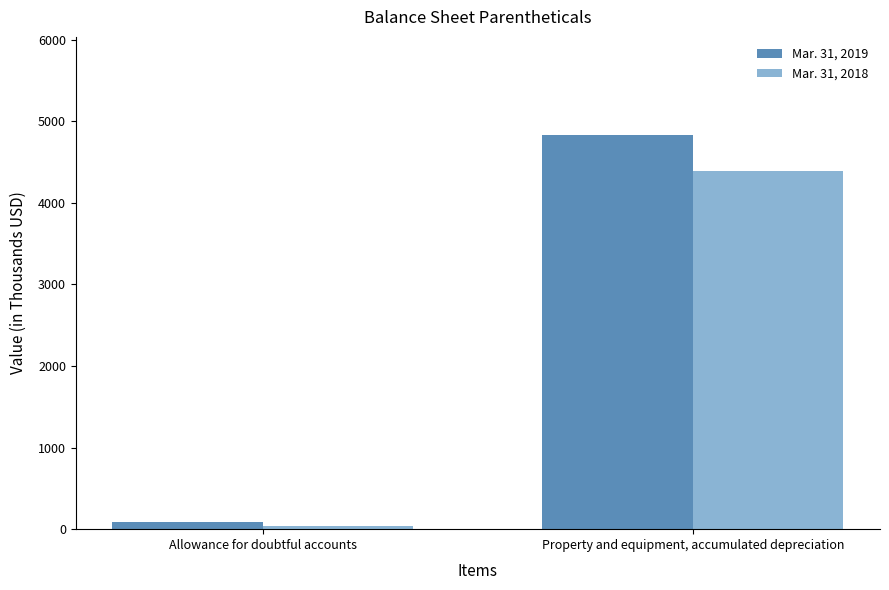

What is the total value across all series at Property and equipment, accumulated depreciation?

9214